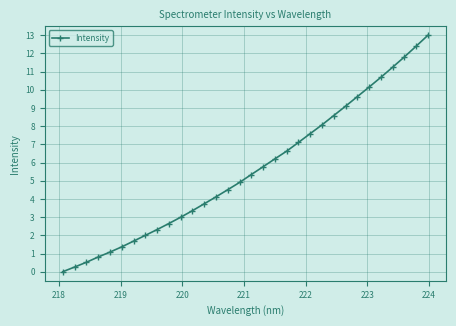

What is the difference between the maximum and minimum values?

13.0